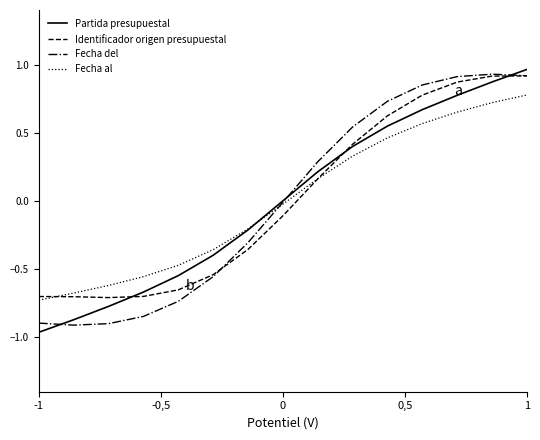

What are all the series names shown in the legend?

Partida presupuestal, Identificador origen presupuestal, Fecha del, Fecha al